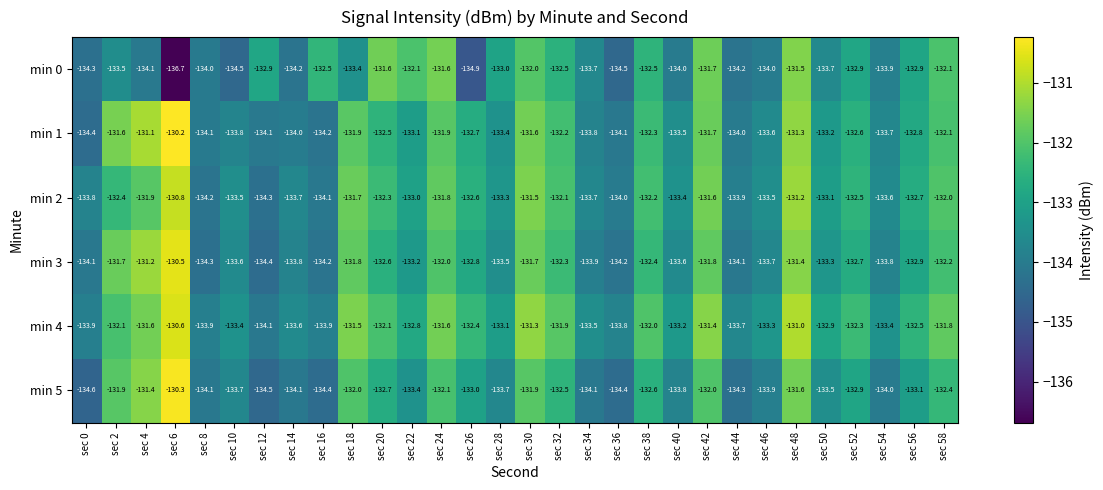

What is the difference between the min 1 values at sec 32 and sec 0?

2.2